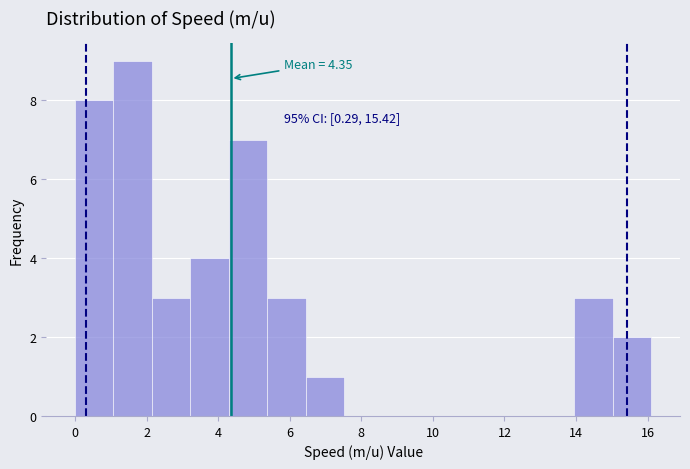

Which range on the x-axis has the tallest bar?

1.0 to 2.2